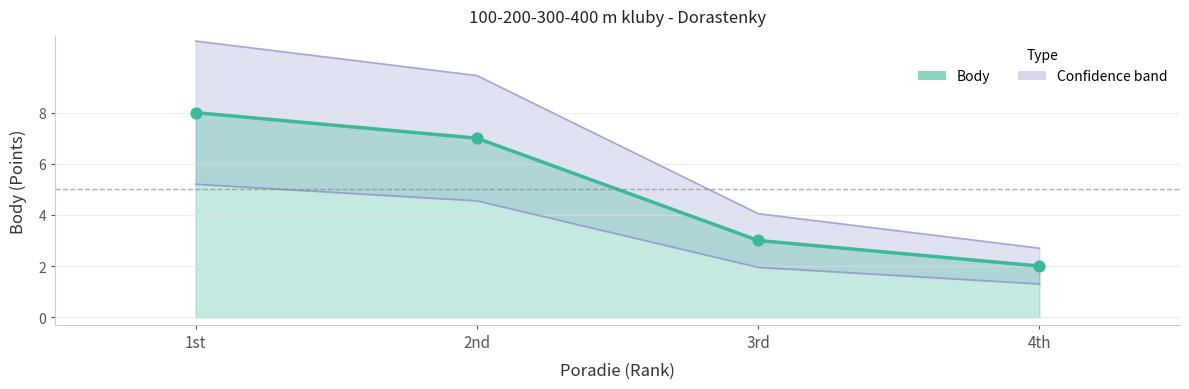

Which has a higher value, 3rd or 2nd?

2nd